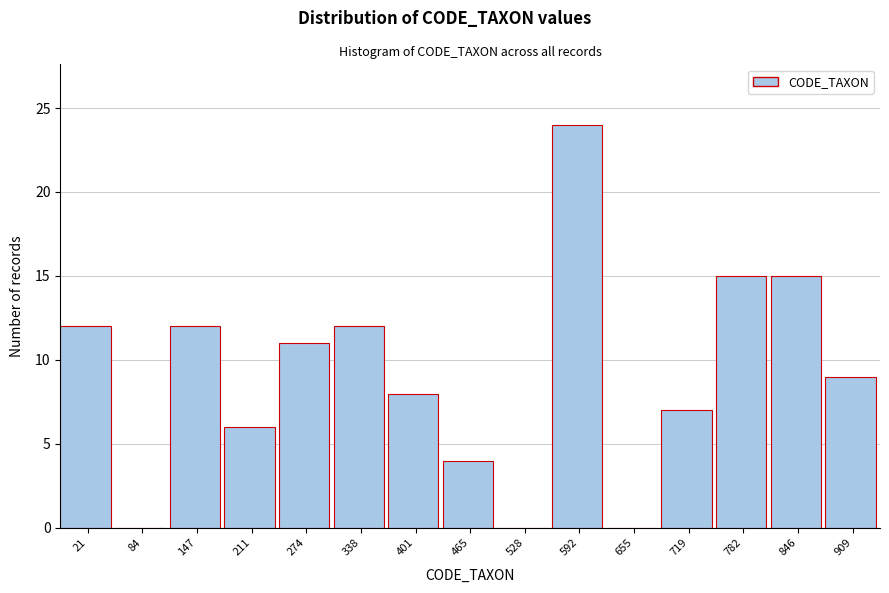

Reading left to right, extract all data points from this chart.

21=12	84=0	147=12	211=6	274=11	338=12	401=8	465=4	528=0	592=24	655=0	719=7	782=15	846=15	909=9